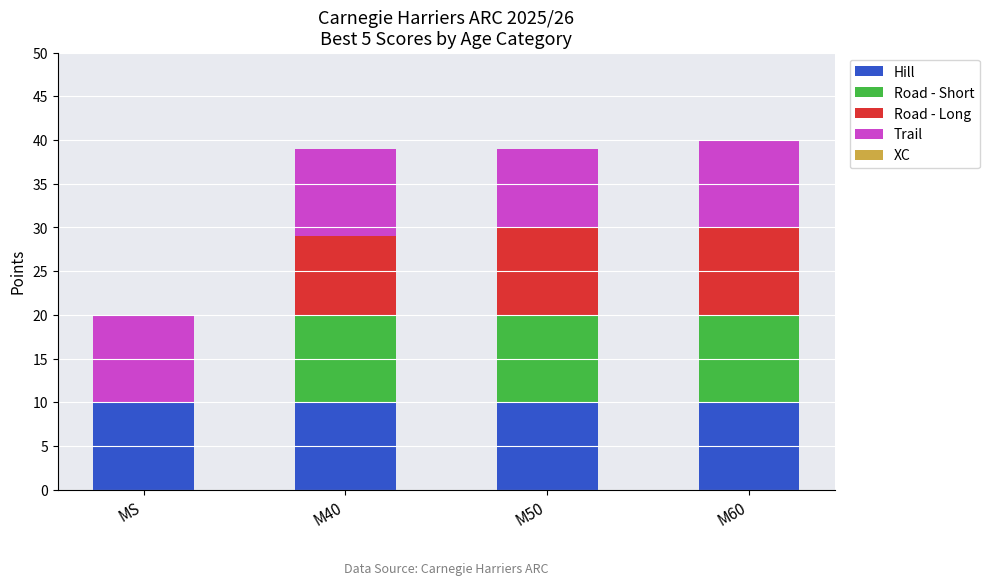

What is the sum of all Hill values?

40